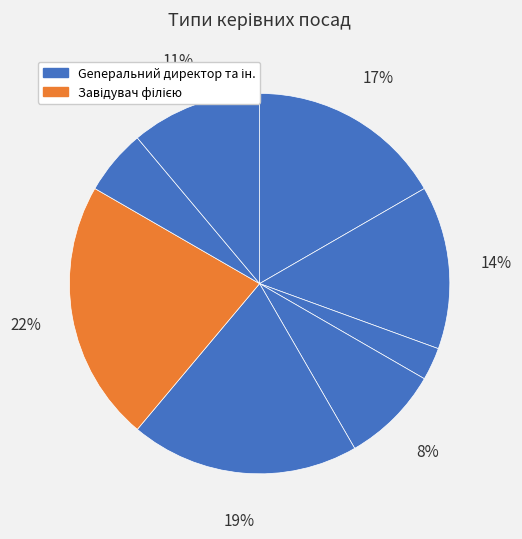

How many segments does this pie chart have?

8